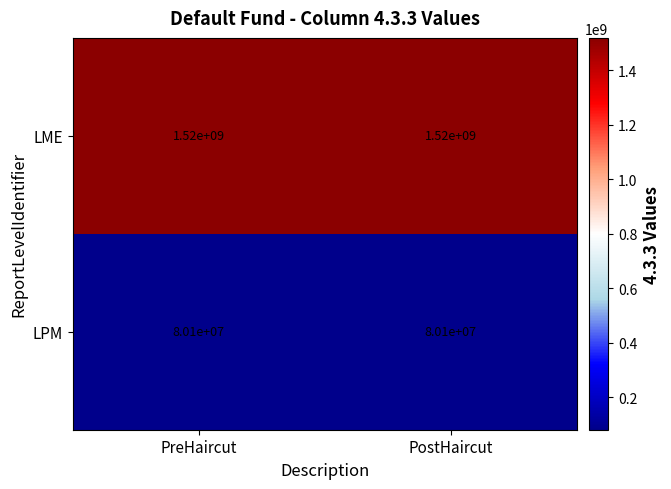

What is the greatest value displayed?

1520000000